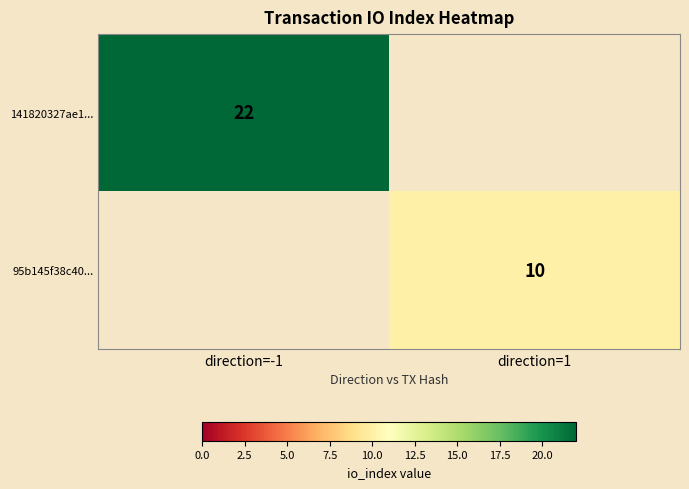

The value of 141820327ae1... at direction=-1 is 31. True or false?

False